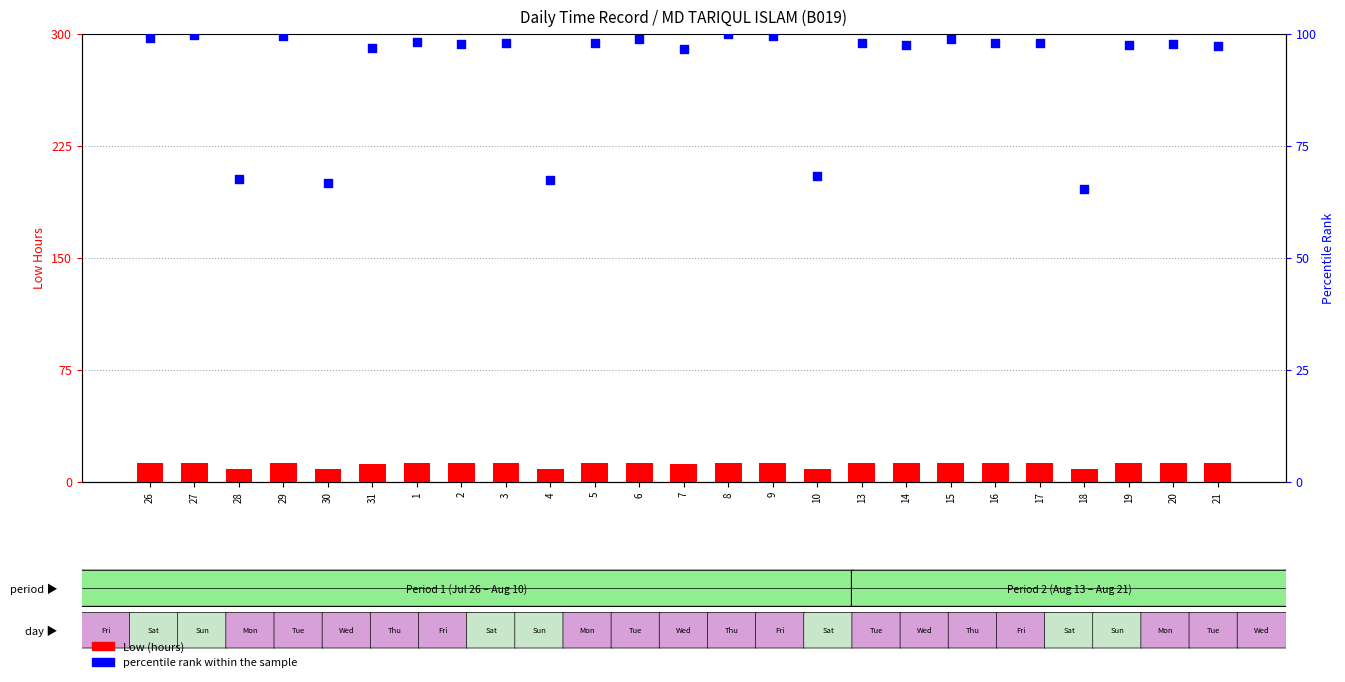

Which series has the largest total across all categories?

percentile rank within the sample